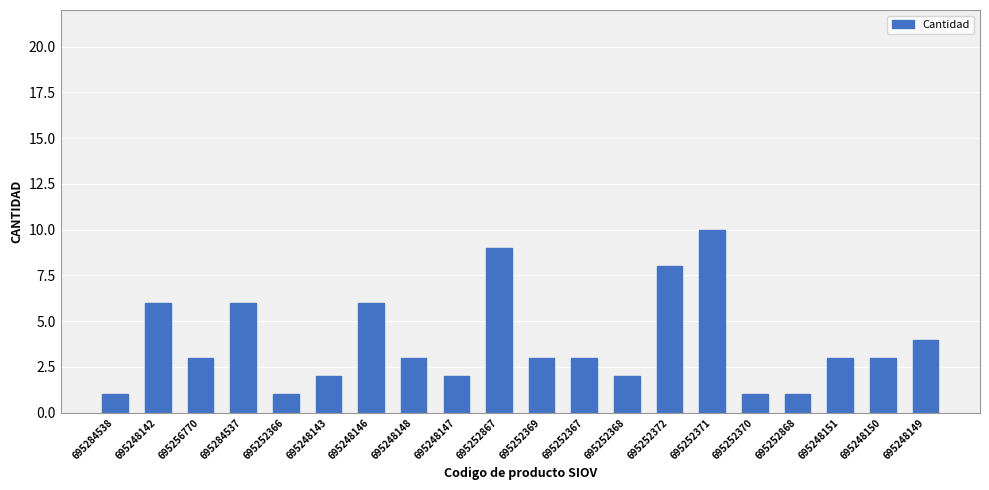

Is it true that the value at 695252370 is 0?

False